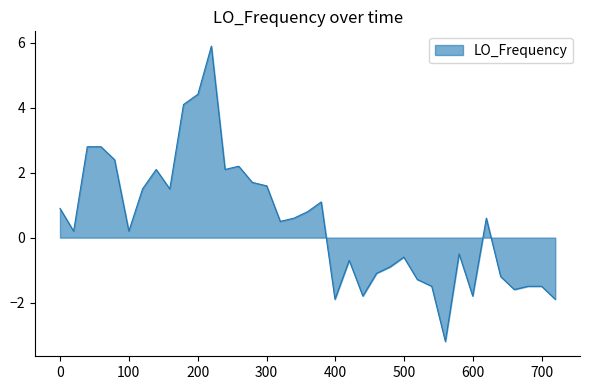

Count the number of categories in the chart.

40